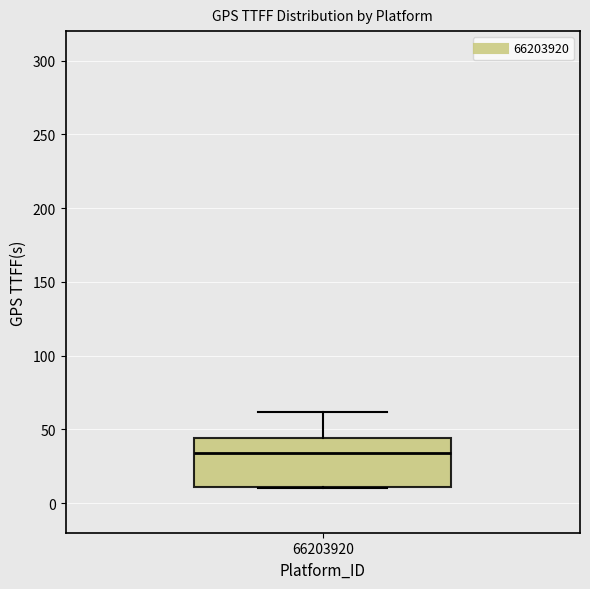

Read this box plot against the y-axis: the position of the median line, the range covered by the box, and the ends of both whiskers. The values are not printed on the chart, so give them approximately, as read against the axis.

median 35, box 10 to 45, whiskers 10 to 60